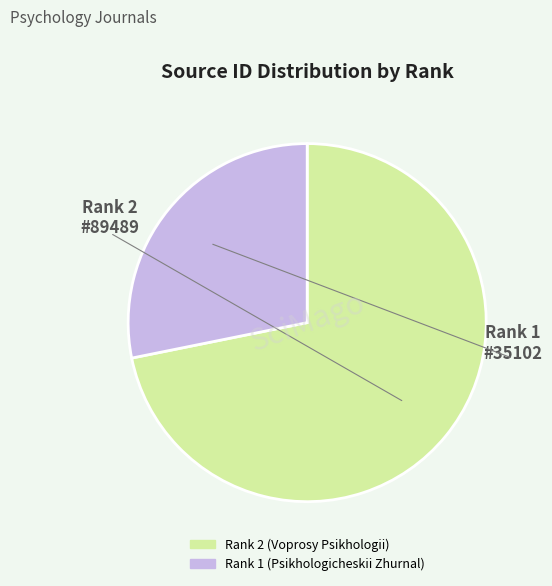

What is the ratio of the value at Rank 2 (Voprosy Psikhologii) to the value at Rank 1 (Psikhologicheskii Zhurnal)?

2.5